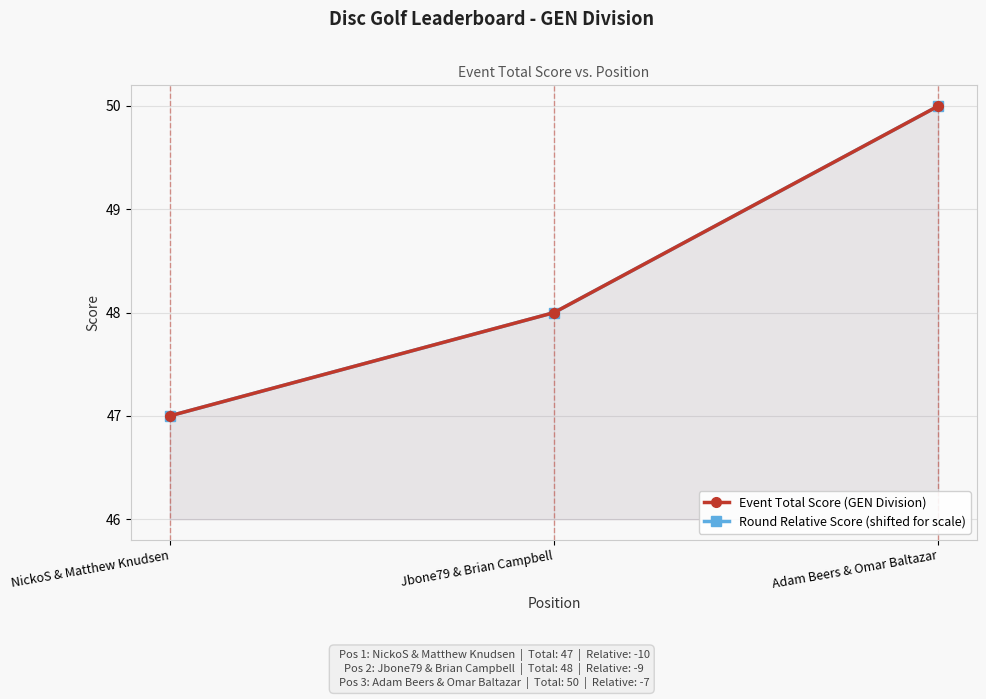

Which has a higher value, Jbone79 & Brian Campbell or NickoS & Matthew Knudsen?

Jbone79 & Brian Campbell